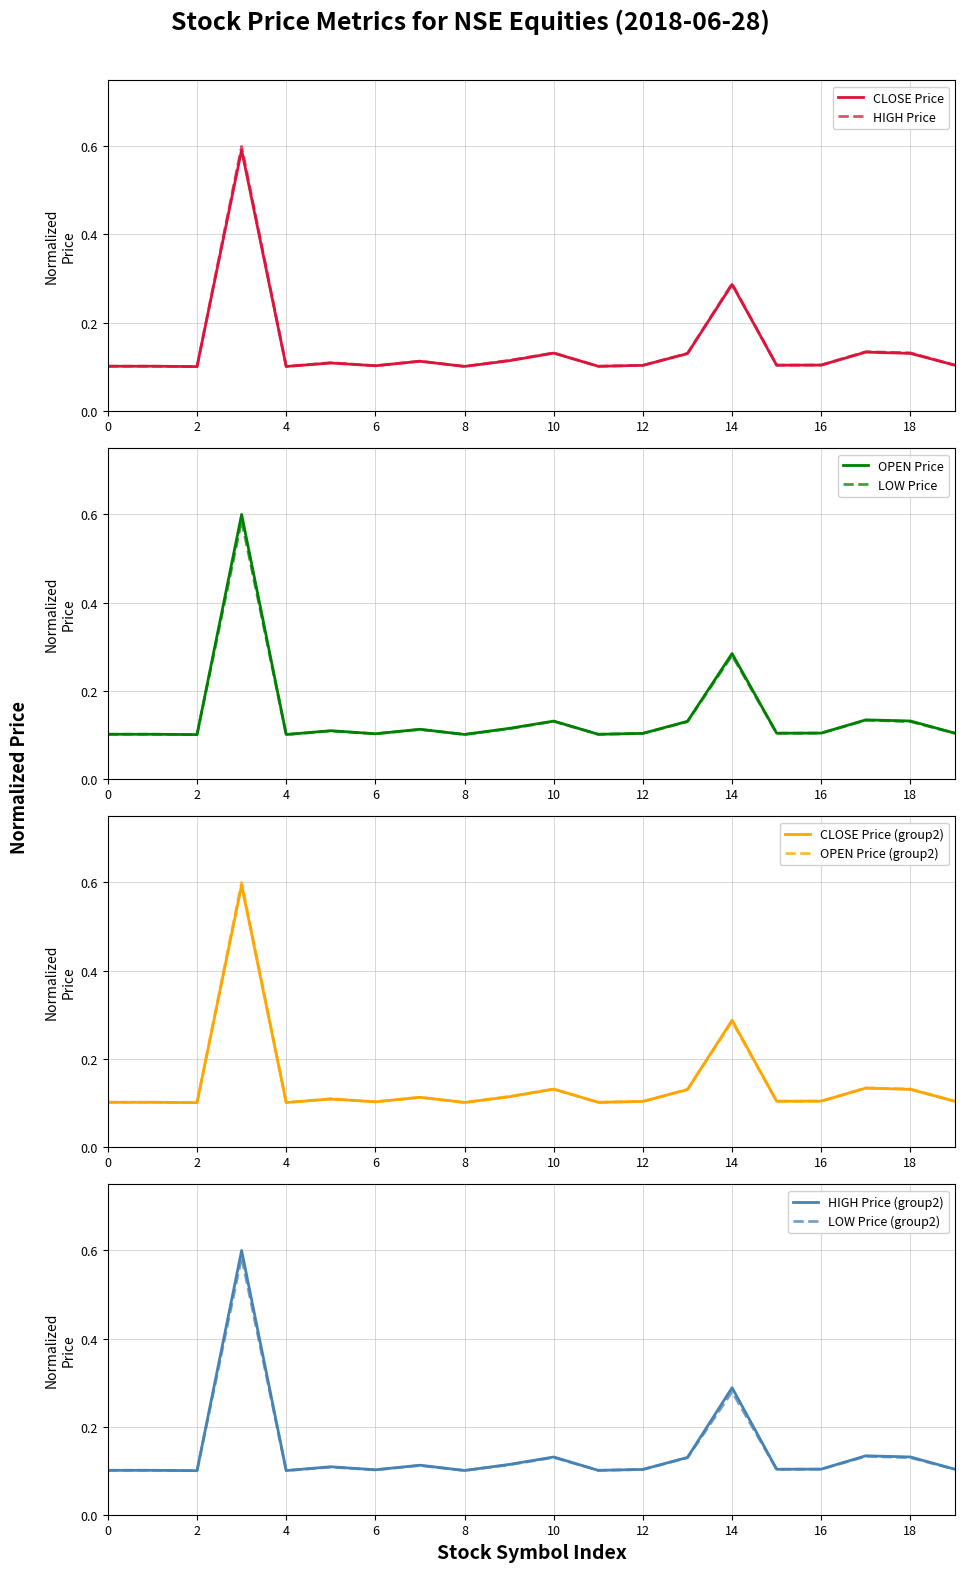

The HIGH Price (group2) series shows 0.1 at 0. True or false?

True